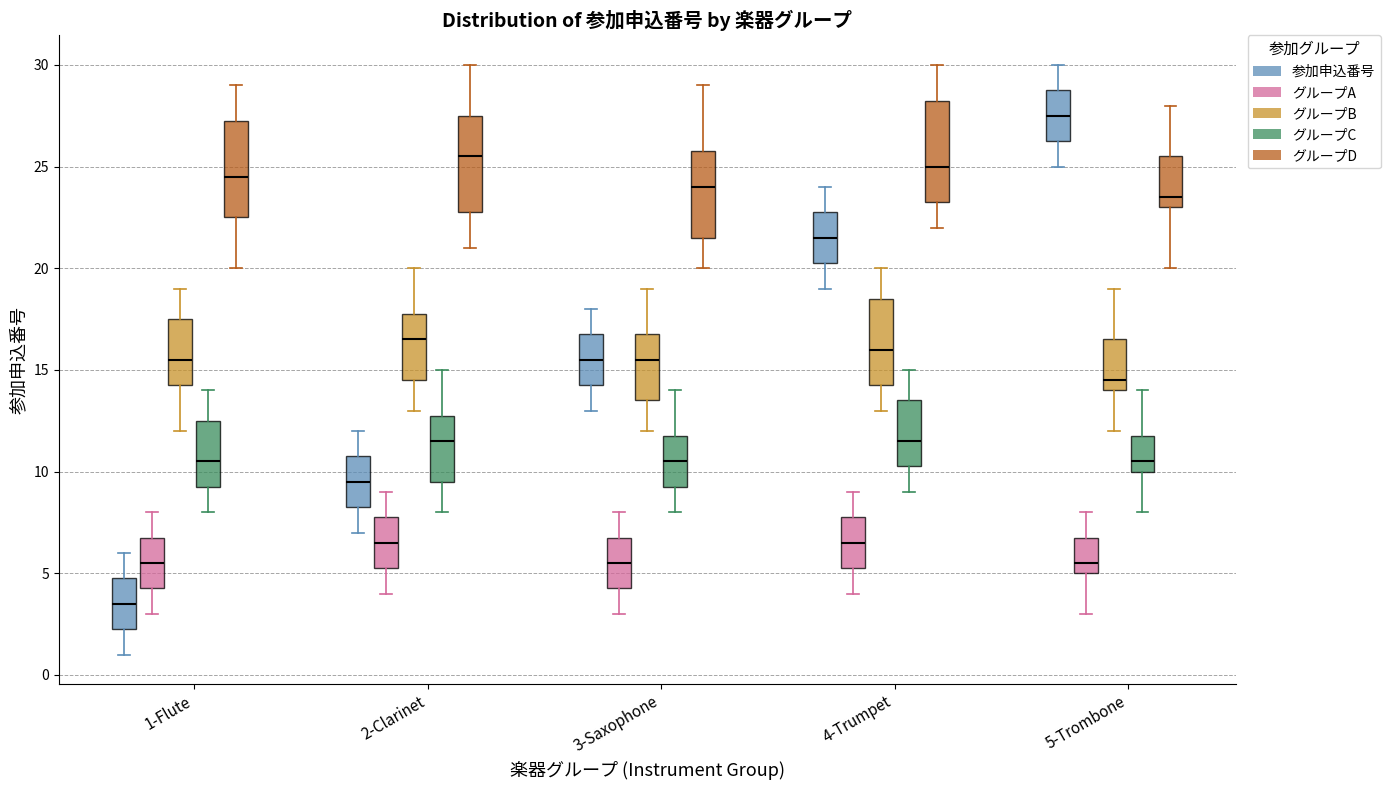

Reading left to right, transcribe this box plot: for each box, give where its median line is, the range the box spans, and where its two whiskers end, as read against the y-axis. The values are not printed on the chart, so give them approximately, as read against the axis.

1-Flute (参加申込番号): median 3.5, box 2.5 to 5.0, whiskers 1.0 to 6.0
1-Flute (グループA): median 5.5, box 4.5 to 7.0, whiskers 3.0 to 8.0
1-Flute (グループB): median 15.5, box 14.5 to 17.5, whiskers 12.0 to 19.0
1-Flute (グループC): median 10.5, box 9.5 to 12.5, whiskers 8.0 to 14.0
1-Flute (グループD): median 24.5, box 22.5 to 27.5, whiskers 20.0 to 29.0
2-Clarinet (参加申込番号): median 9.5, box 8.5 to 11.0, whiskers 7.0 to 12.0
2-Clarinet (グループA): median 6.5, box 5.5 to 8.0, whiskers 4.0 to 9.0
2-Clarinet (グループB): median 16.5, box 14.5 to 18.0, whiskers 13.0 to 20.0
2-Clarinet (グループC): median 11.5, box 9.5 to 13.0, whiskers 8.0 to 15.0
2-Clarinet (グループD): median 25.5, box 23.0 to 27.5, whiskers 21.0 to 30.0
3-Saxophone (参加申込番号): median 15.5, box 14.5 to 17.0, whiskers 13.0 to 18.0
3-Saxophone (グループA): median 5.5, box 4.5 to 7.0, whiskers 3.0 to 8.0
3-Saxophone (グループB): median 15.5, box 13.5 to 17.0, whiskers 12.0 to 19.0
3-Saxophone (グループC): median 10.5, box 9.5 to 12.0, whiskers 8.0 to 14.0
3-Saxophone (グループD): median 24.0, box 21.5 to 26.0, whiskers 20.0 to 29.0
4-Trumpet (参加申込番号): median 21.5, box 20.5 to 23.0, whiskers 19.0 to 24.0
4-Trumpet (グループA): median 6.5, box 5.5 to 8.0, whiskers 4.0 to 9.0
4-Trumpet (グループB): median 16.0, box 14.5 to 18.5, whiskers 13.0 to 20.0
4-Trumpet (グループC): median 11.5, box 10.5 to 13.5, whiskers 9.0 to 15.0
4-Trumpet (グループD): median 25.0, box 23.5 to 28.5, whiskers 22.0 to 30.0
5-Trombone (参加申込番号): median 27.5, box 26.5 to 29.0, whiskers 25.0 to 30.0
5-Trombone (グループA): median 5.5, box 5.0 to 7.0, whiskers 3.0 to 8.0
5-Trombone (グループB): median 14.5, box 14.0 to 16.5, whiskers 12.0 to 19.0
5-Trombone (グループC): median 10.5, box 10.0 to 12.0, whiskers 8.0 to 14.0
5-Trombone (グループD): median 23.5, box 23.0 to 25.5, whiskers 20.0 to 28.0